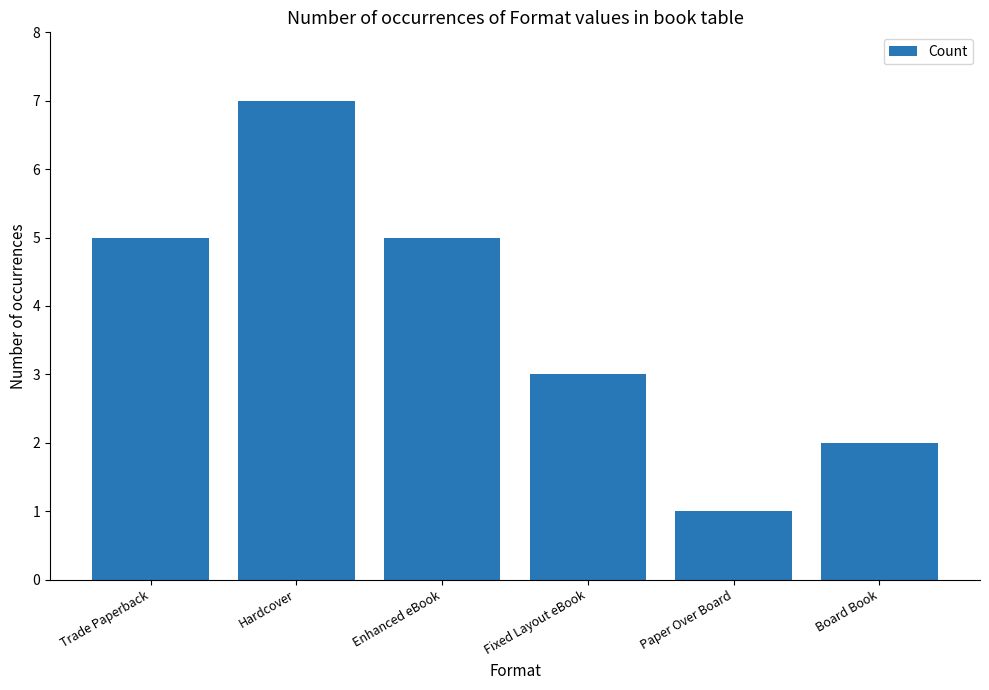

How many values are below 5?

3